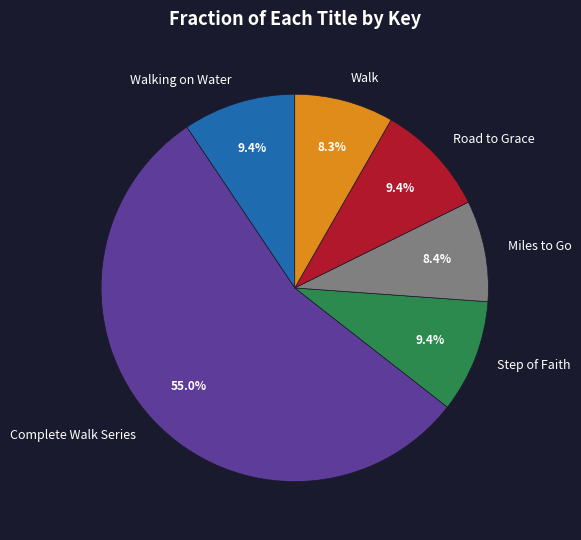

To the nearest percent, what percentage of the pie is Walking on Water?

9%